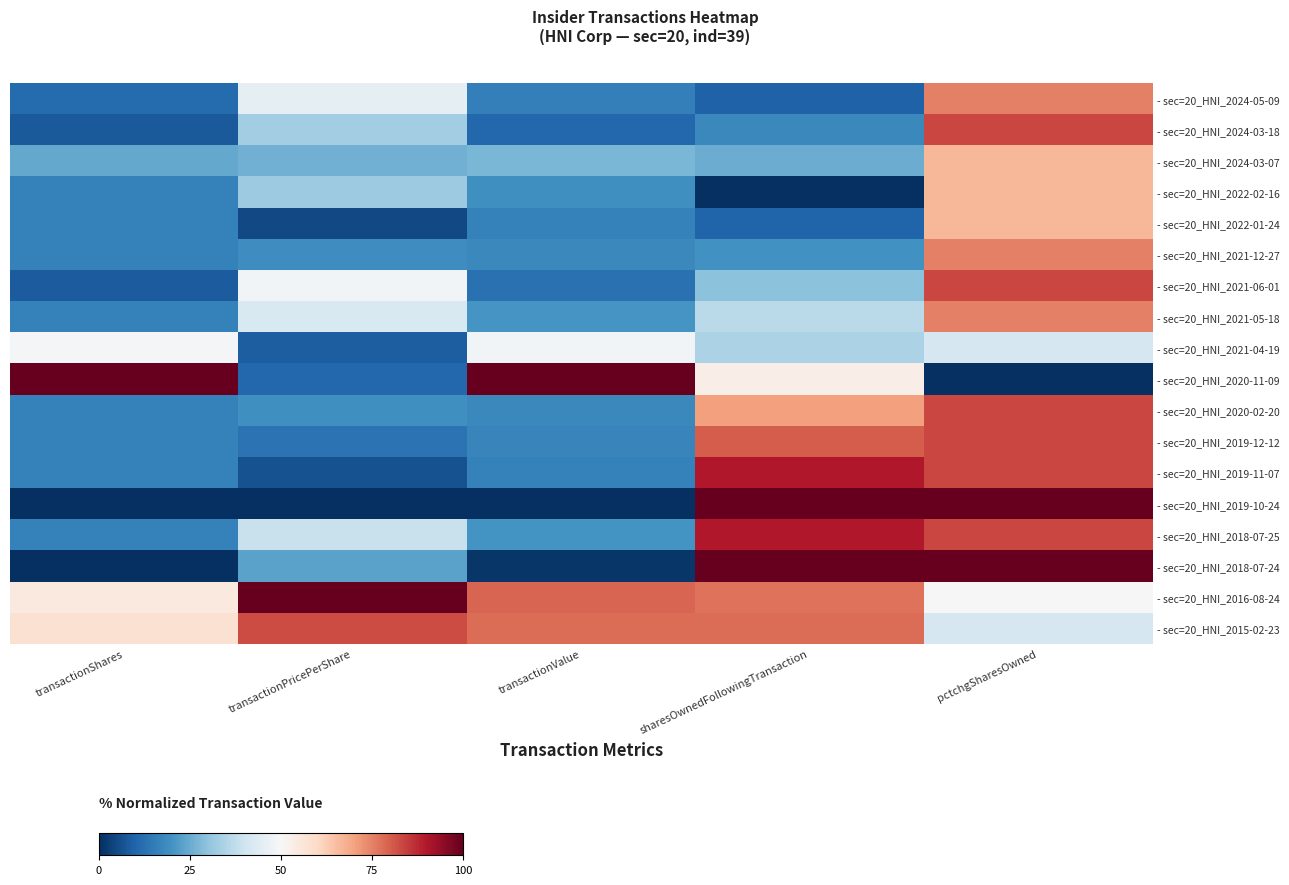

Which series changed the most between transactionShares and pctchgSharesOwned?

- sec=20_HNI_2020-11-09